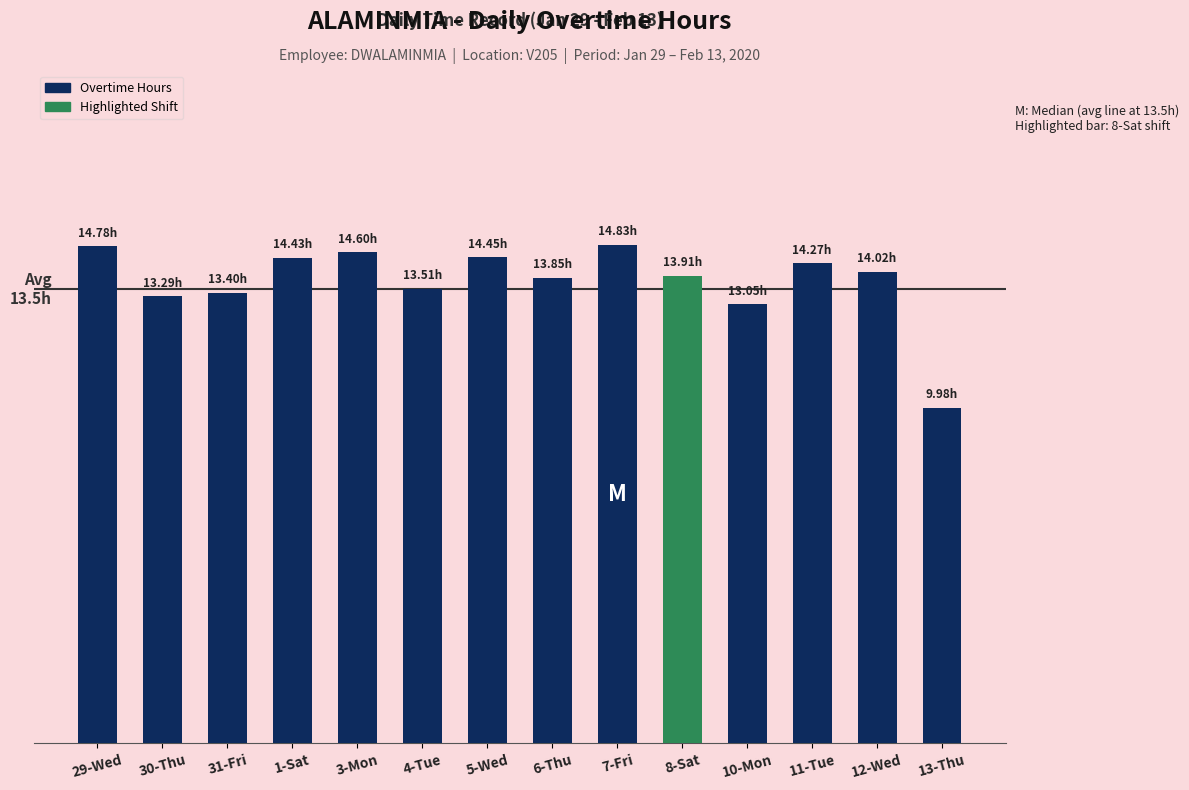

What is the ratio of the value at 5-Wed to the value at 11-Tue?

1.0